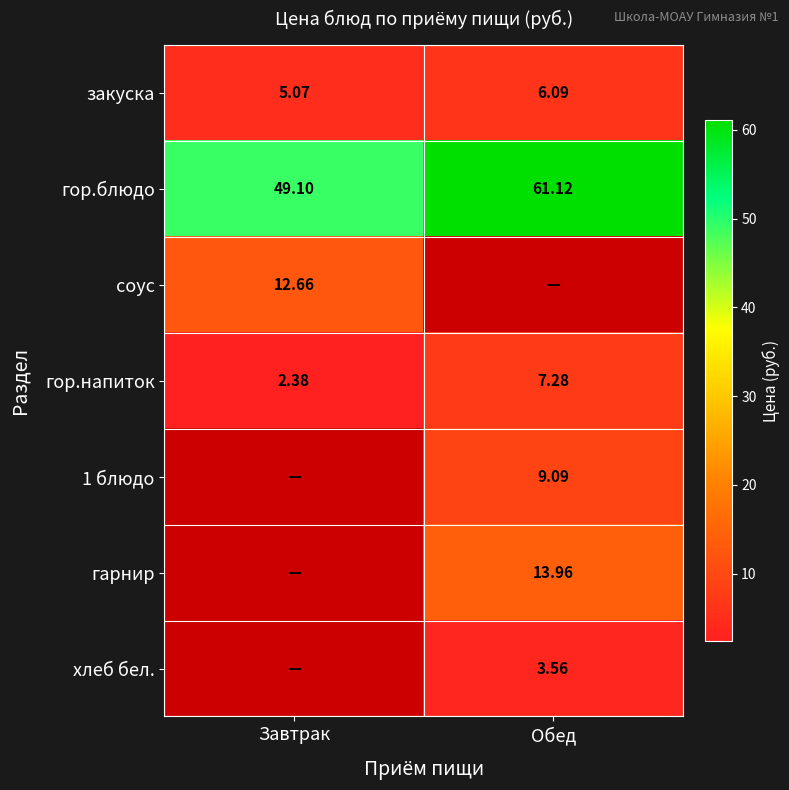

Which label corresponds to the largest value in the chart?

Обед